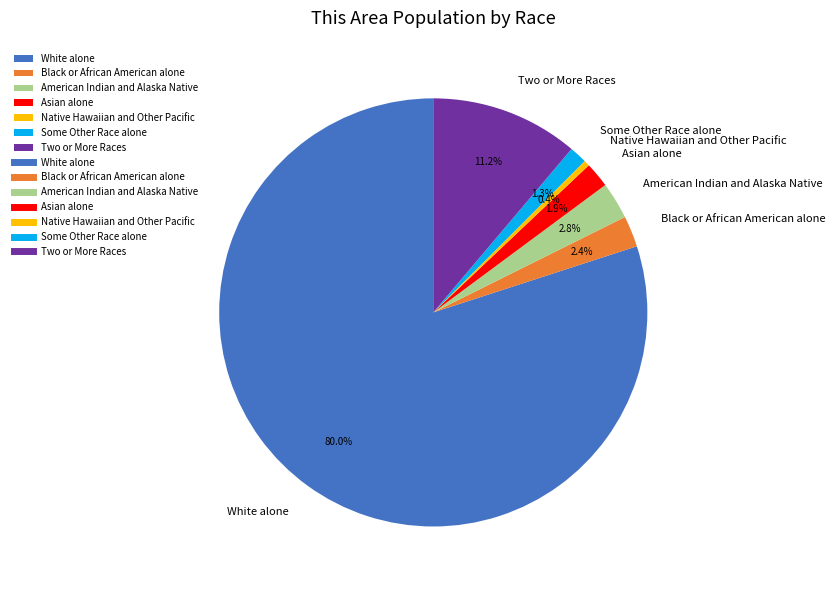

Which category has the smallest portion of the pie?

Native Hawaiian and Other Pacific